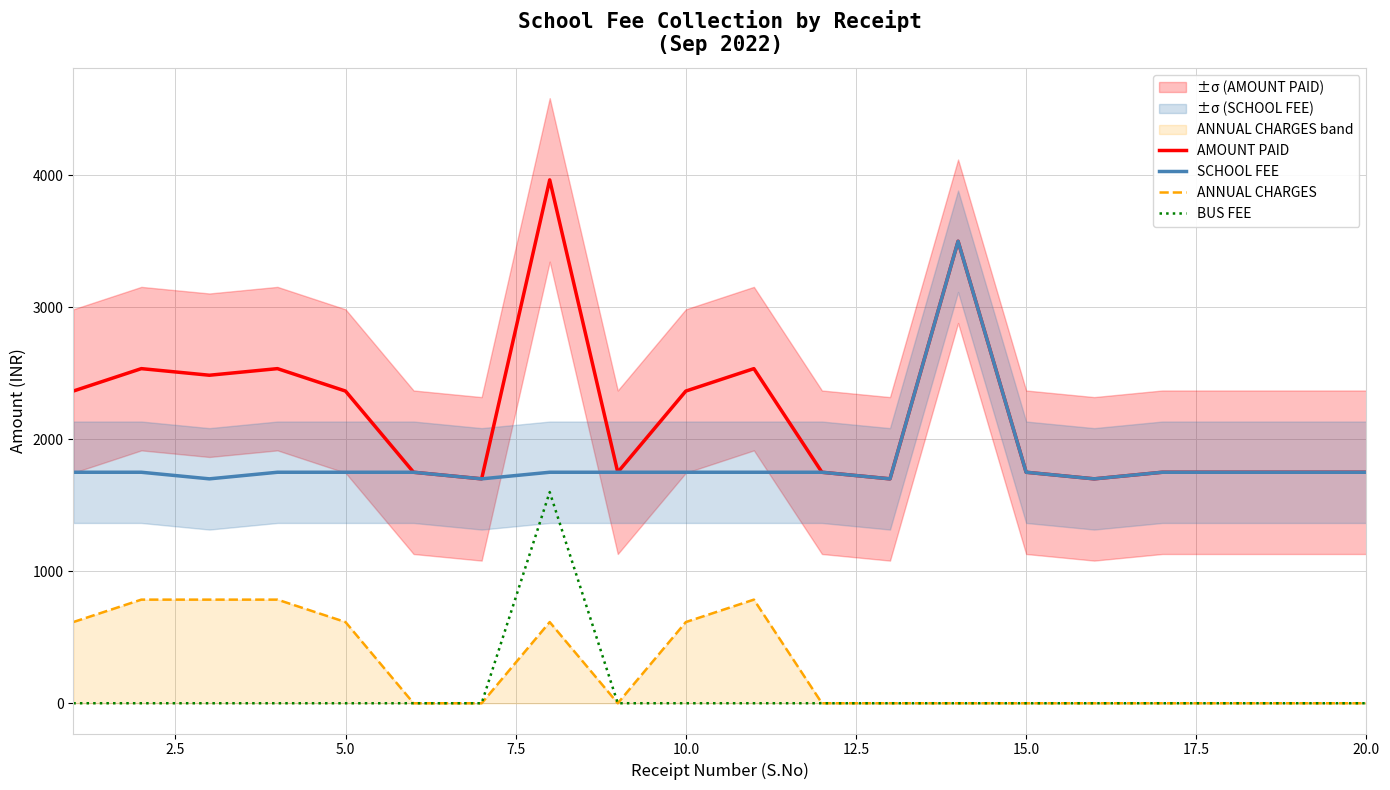

What is the average value of the SCHOOL FEE series?

1828